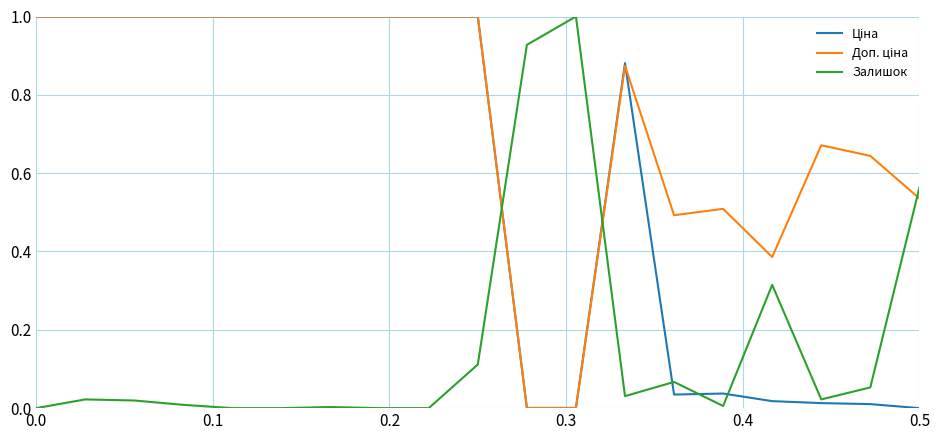

What is the greatest value displayed?

1.0